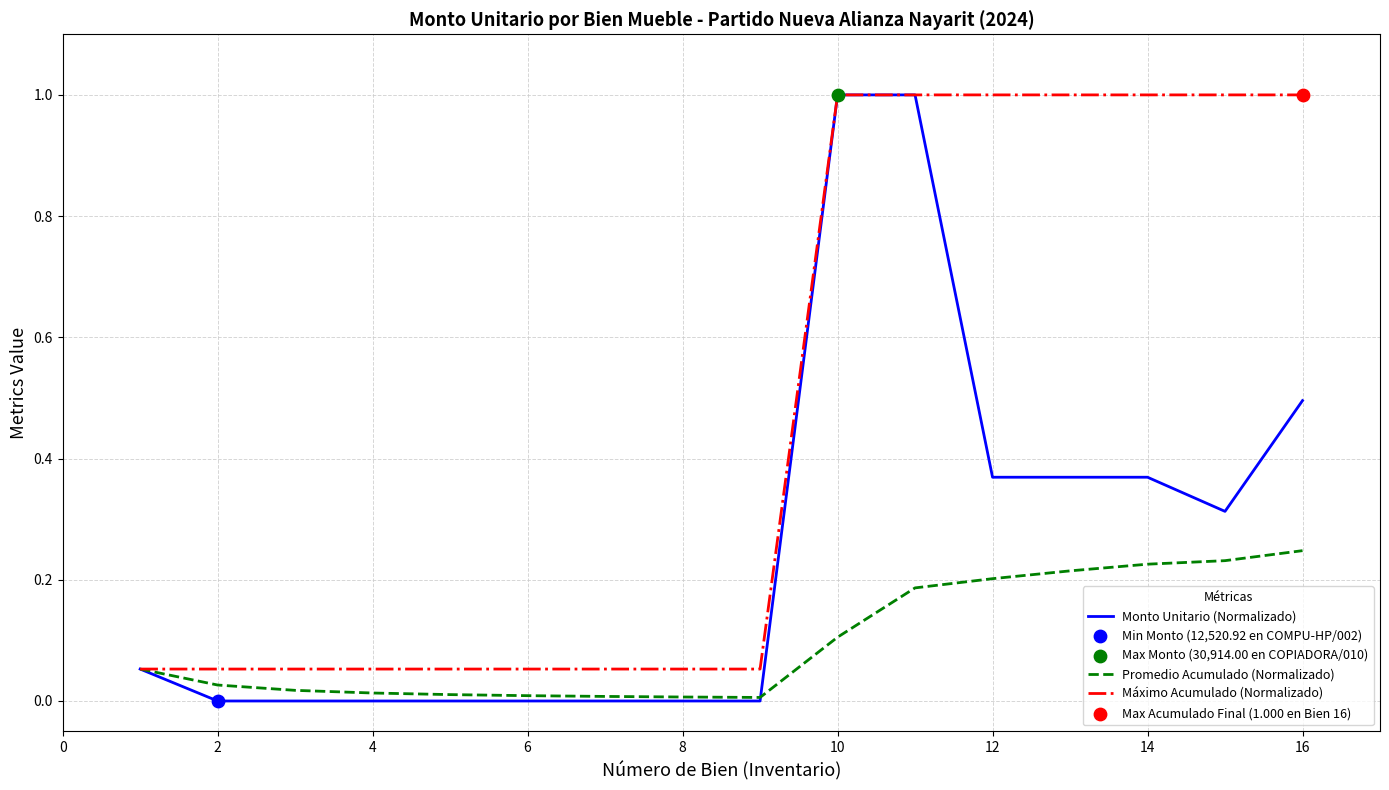

Which series has the largest total across all categories?

Máximo Acumulado (Normalizado)